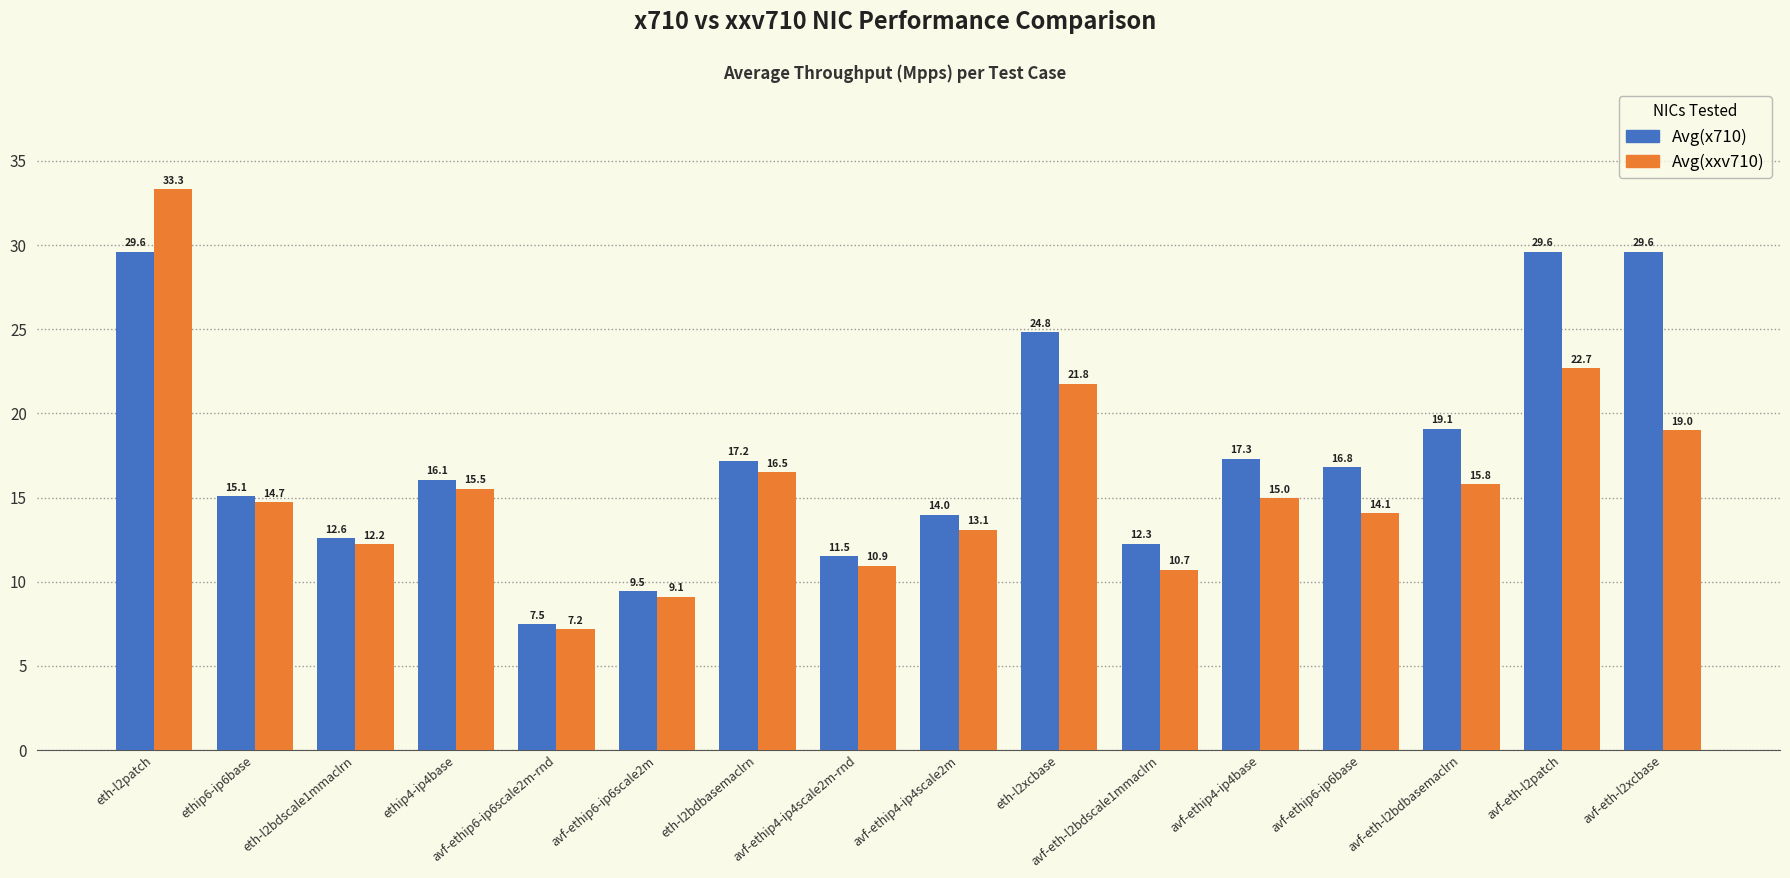

Reading left to right, extract all data points from this chart.

Avg(x710): eth-l2patch=29.6	ethip6-ip6base=15.1	eth-l2bdscale1mmaclrn=12.6	ethip4-ip4base=16.1	avf-ethip6-ip6scale2m-rnd=7.5	avf-ethip6-ip6scale2m=9.5	eth-l2bdbasemaclrn=17.2	avf-ethip4-ip4scale2m-rnd=11.5	avf-ethip4-ip4scale2m=14.0	eth-l2xcbase=24.8	avf-eth-l2bdscale1mmaclrn=12.3	avf-ethip4-ip4base=17.3	avf-ethip6-ip6base=16.8	avf-eth-l2bdbasemaclrn=19.1	avf-eth-l2patch=29.6	avf-eth-l2xcbase=29.6
Avg(xxv710): eth-l2patch=33.3	ethip6-ip6base=14.7	eth-l2bdscale1mmaclrn=12.2	ethip4-ip4base=15.5	avf-ethip6-ip6scale2m-rnd=7.2	avf-ethip6-ip6scale2m=9.1	eth-l2bdbasemaclrn=16.5	avf-ethip4-ip4scale2m-rnd=10.9	avf-ethip4-ip4scale2m=13.1	eth-l2xcbase=21.8	avf-eth-l2bdscale1mmaclrn=10.7	avf-ethip4-ip4base=15.0	avf-ethip6-ip6base=14.1	avf-eth-l2bdbasemaclrn=15.8	avf-eth-l2patch=22.7	avf-eth-l2xcbase=19.0